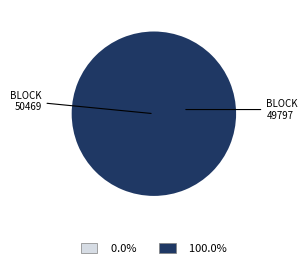

What percentage is the 49797 slice, to the nearest percent?

100%